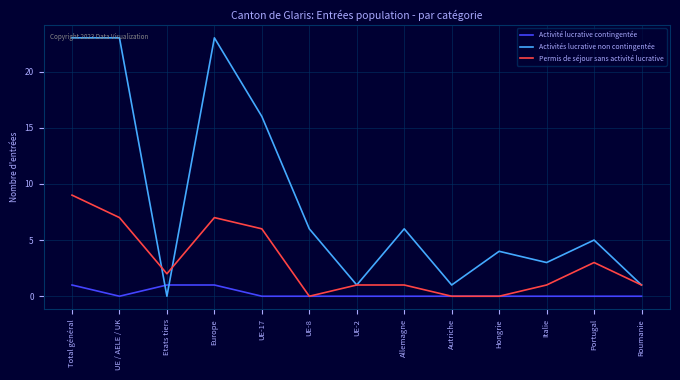

Reading right to left, list all the values displayed in this chart.

Activité lucrative contingentée: 0	0	0	0	0	0	0	0	0	1	1	0	1
Activités lucrative non contingentée: 1	5	3	4	1	6	1	6	16	23	0	23	23
Permis de séjour sans activité lucrative: 1	3	1	0	0	1	1	0	6	7	2	7	9